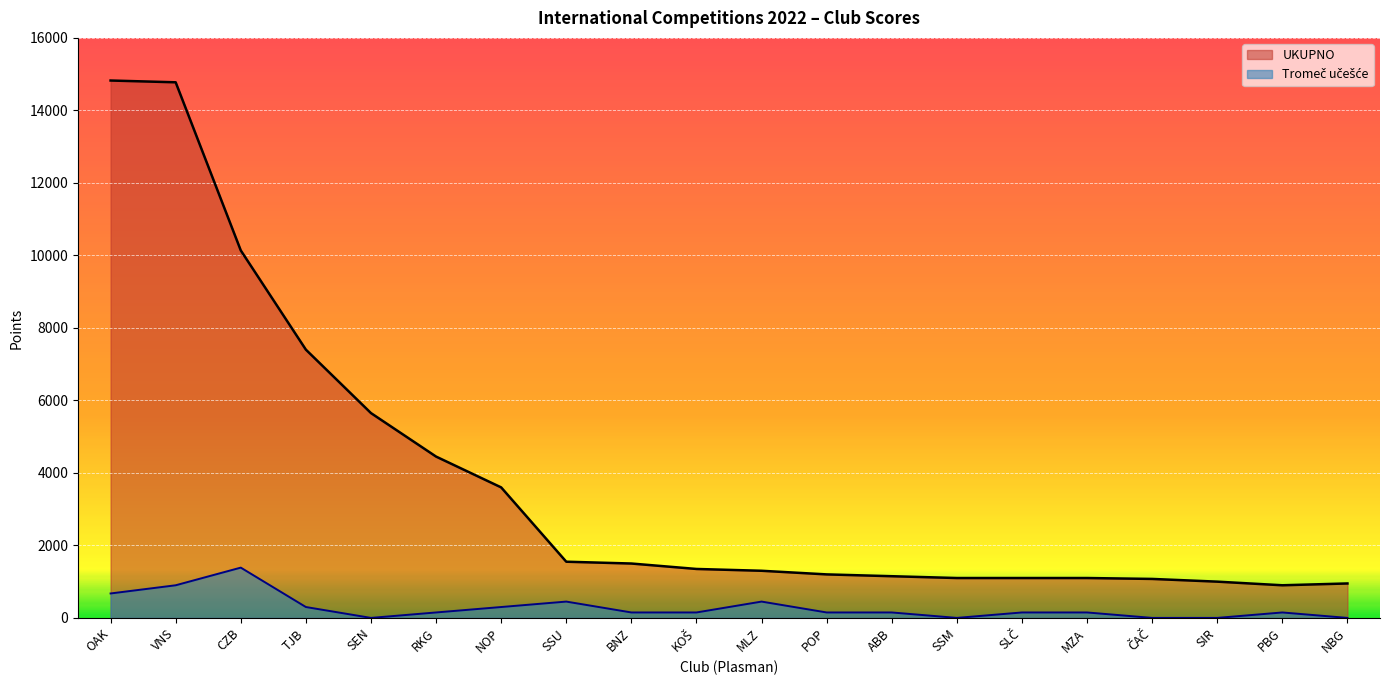

Reading right to left, extract all data points from this chart.

UKUPNO: NBG=950	PBG=900	SIR=1000	ČAČ=1075	MZA=1100	SLČ=1100	SSM=1100	ABB=1150	POP=1200	MLZ=1300	KOŠ=1350	BNZ=1500	SSU=1550	NOP=3600	RKG=4450	SEN=5650	TJB=7400	CZB=10137	VNS=14775	OAK=14824
Tromeč učešće: NBG=0	PBG=150	SIR=0	ČAČ=0	MZA=150	SLČ=150	SSM=0	ABB=150	POP=150	MLZ=450	KOŠ=150	BNZ=150	SSU=450	NOP=300	RKG=150	SEN=0	TJB=300	CZB=1387	VNS=900	OAK=674